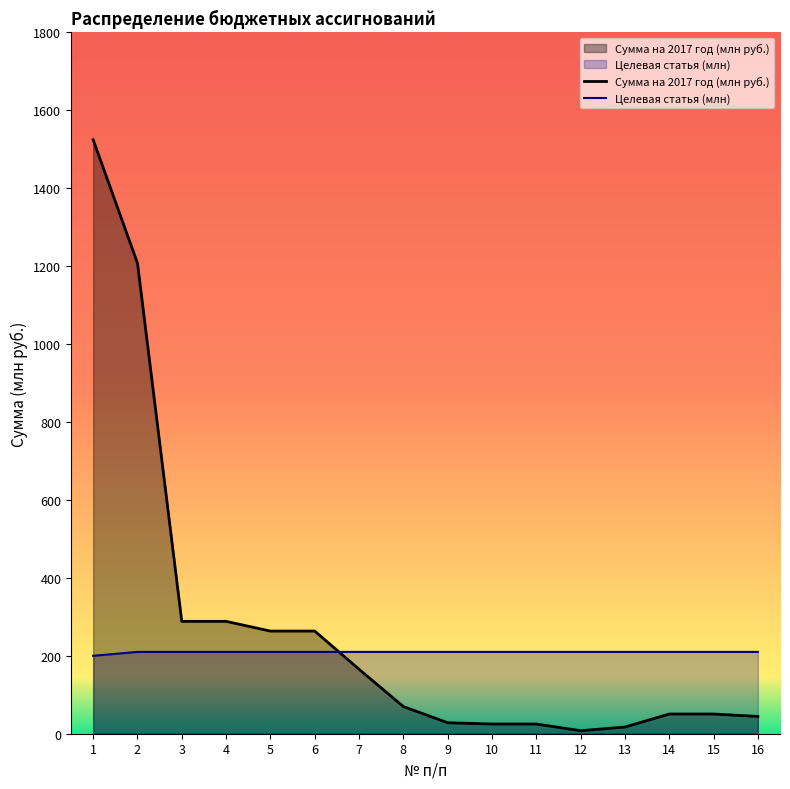

What is the difference between the second highest and second lowest values in the Сумма на 2017 год (млн руб.) series?

1190.8